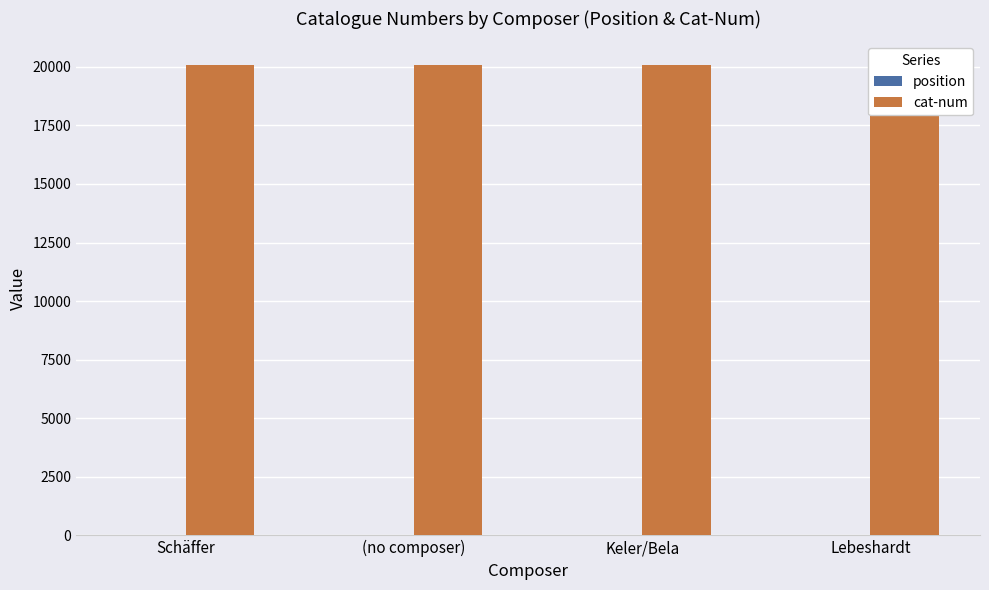

What is the smallest value displayed?

1